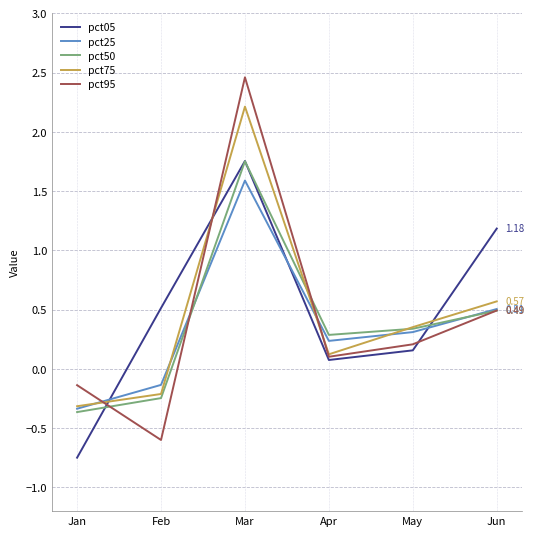

What is the sum of all pct05 values?

2.9